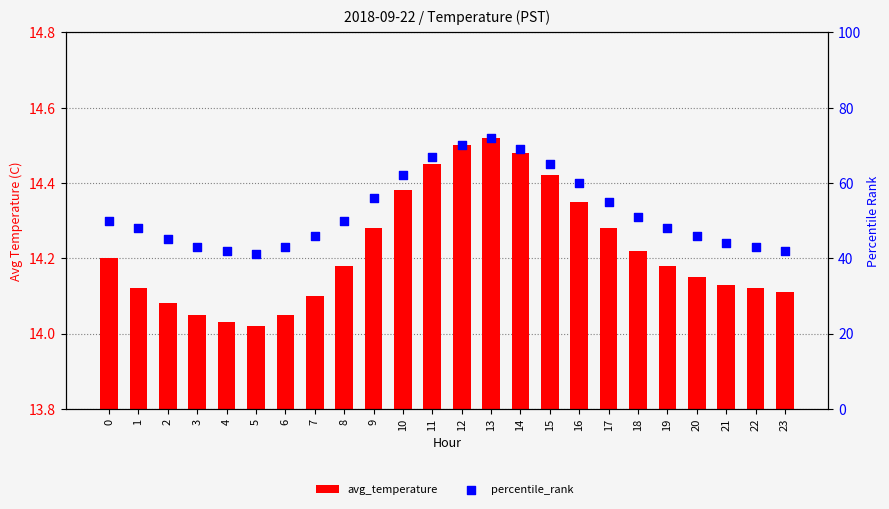

Which series has the largest total across all categories?

percentile_rank